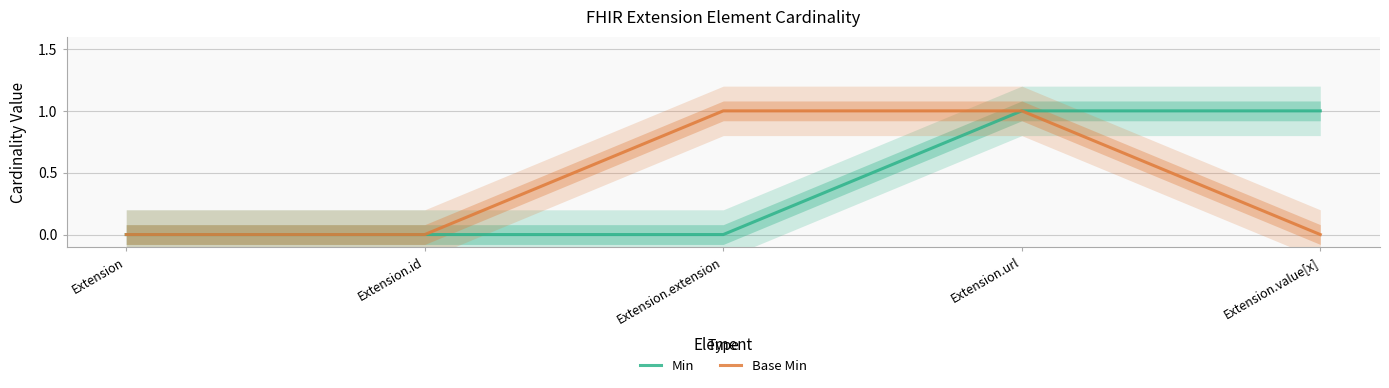

At which label is Base Min closest to 0?

Extension